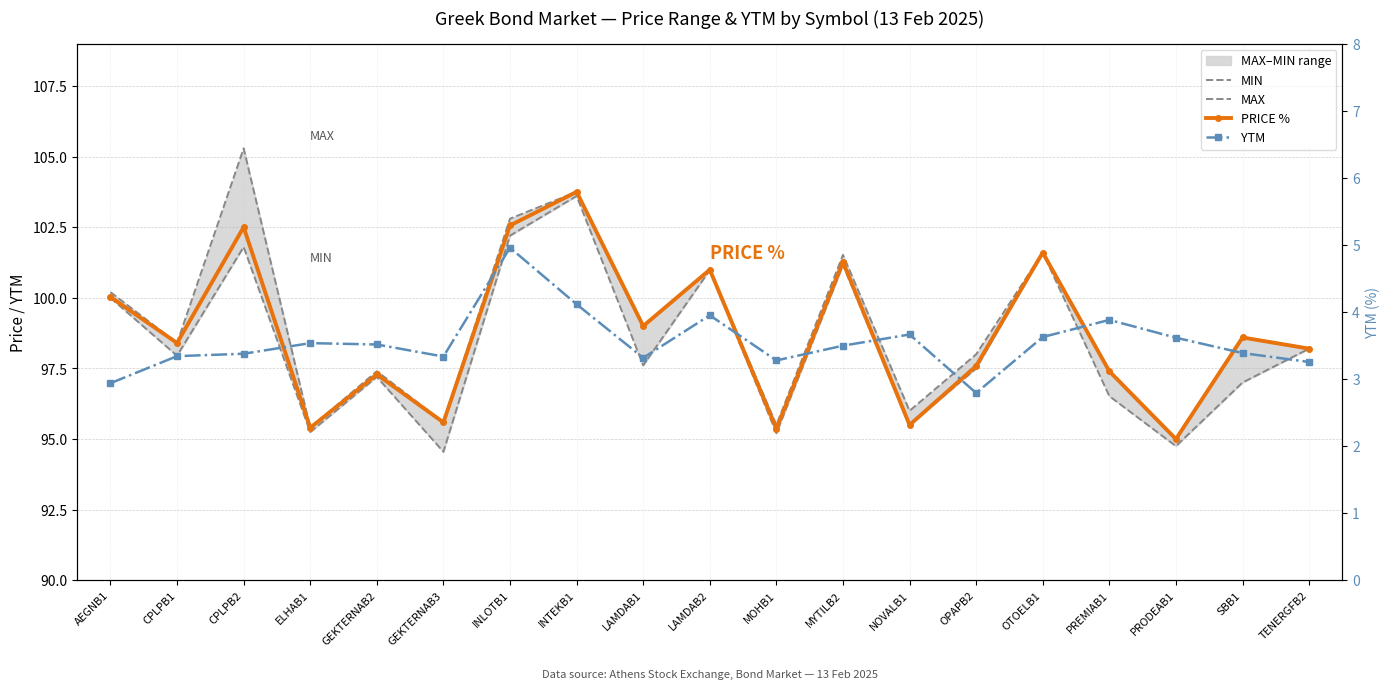

At how many categories does at least one series exceed 102?

3